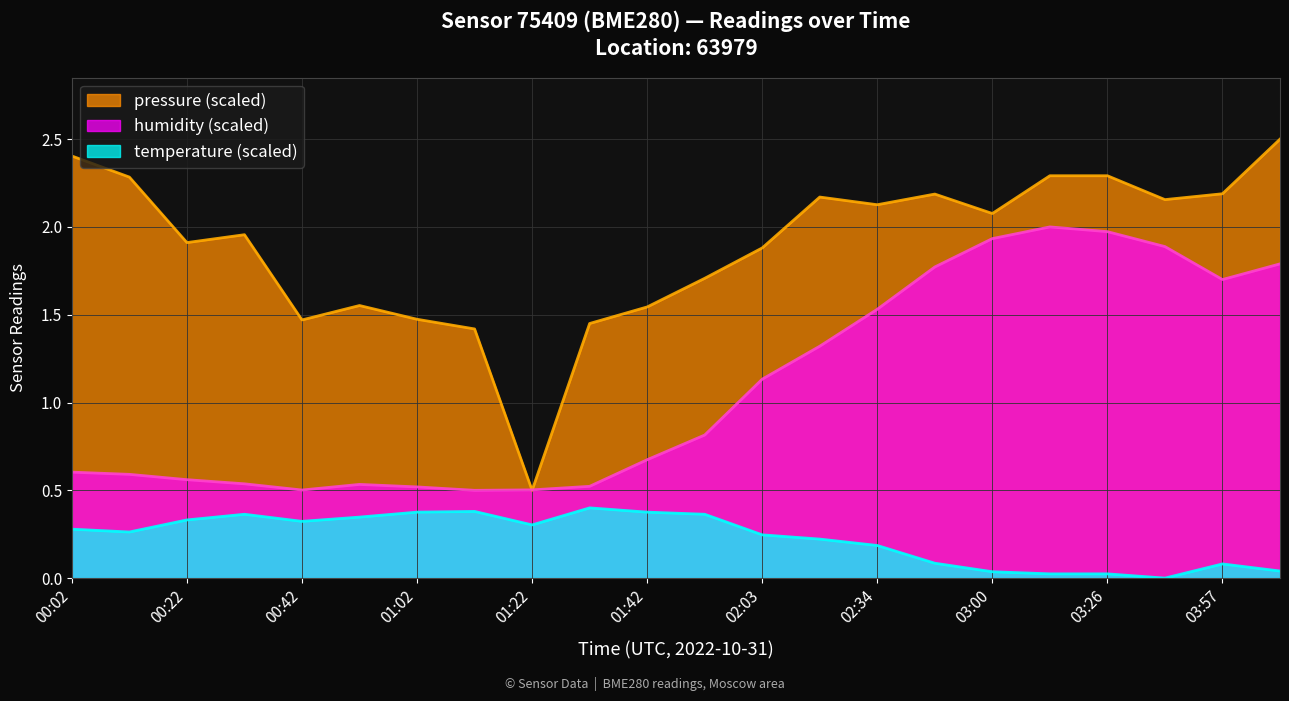

Between 01:02 and 01:22, which series saw the biggest shift?

pressure (scaled)